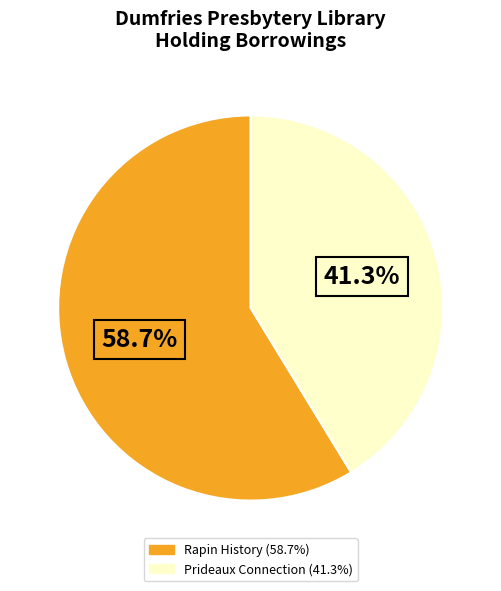

Is there a majority slice in this chart?

Yes